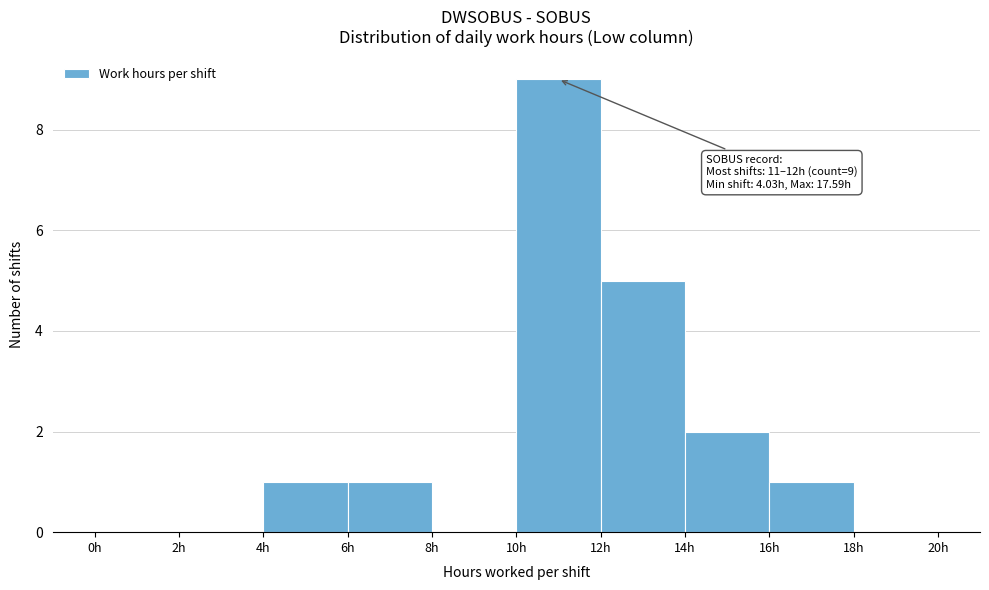

Which range on the x-axis has the tallest bar?

10 to 12